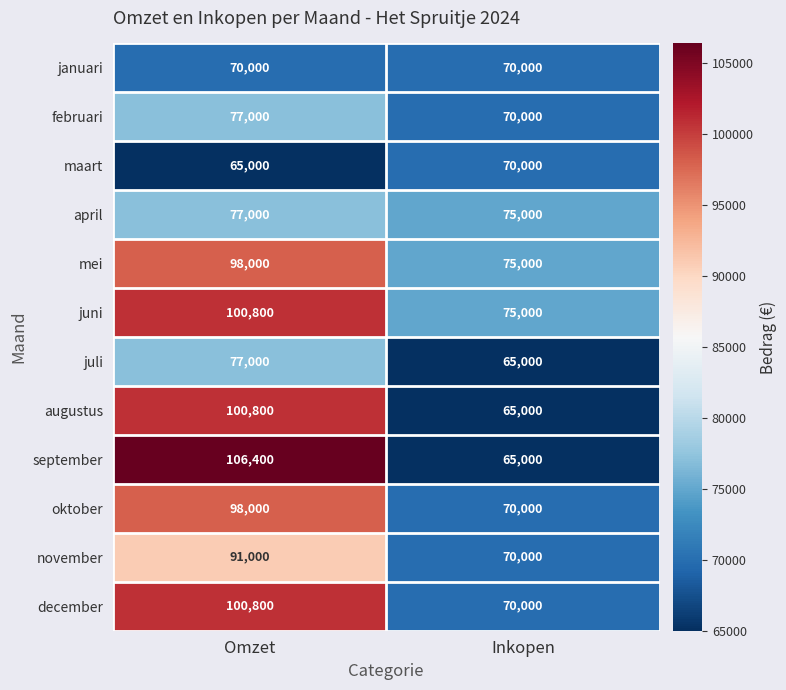

Which category has the lowest value in the juni series?

Inkopen